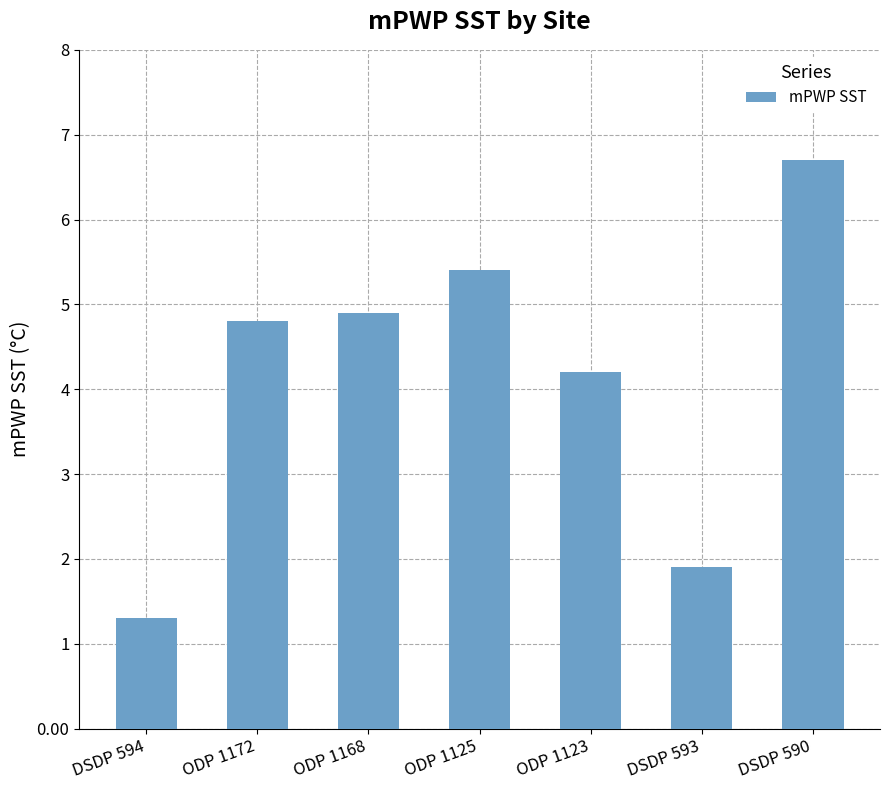

What is the label of the 5th bar from the left?

ODP 1123